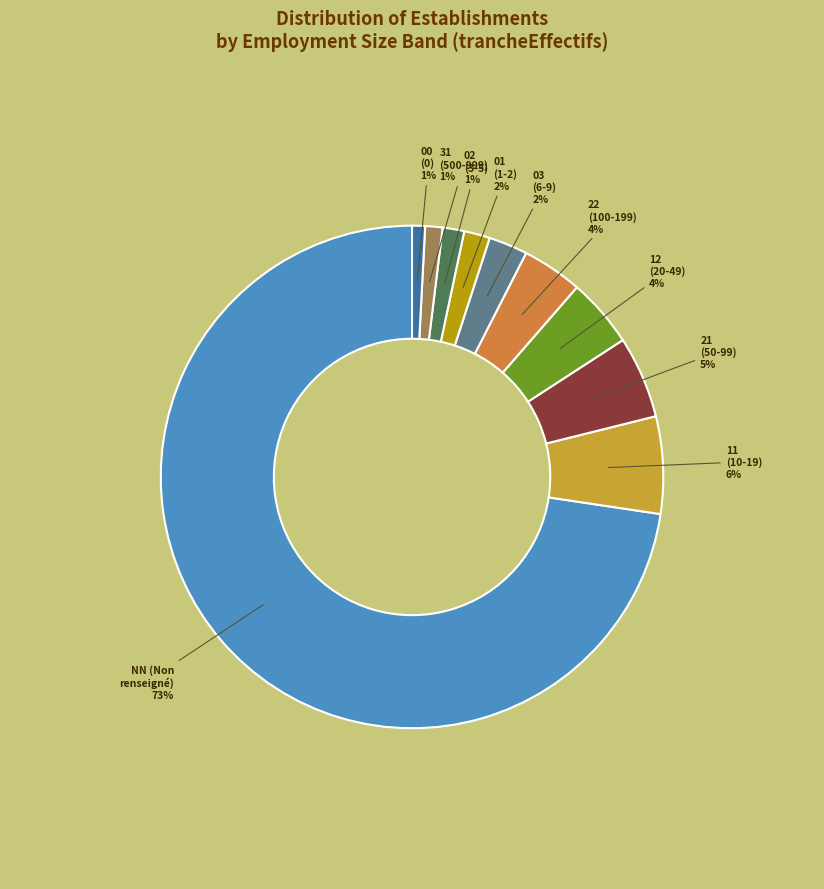

Does 31 account for over 50% of the chart?

No